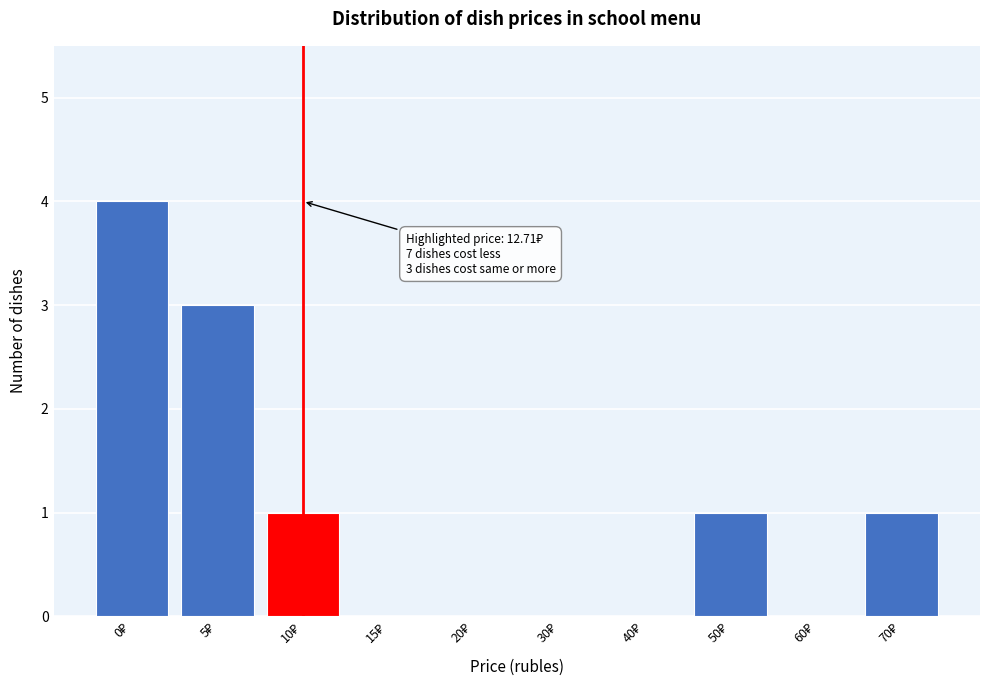

What is the greatest value displayed?

4